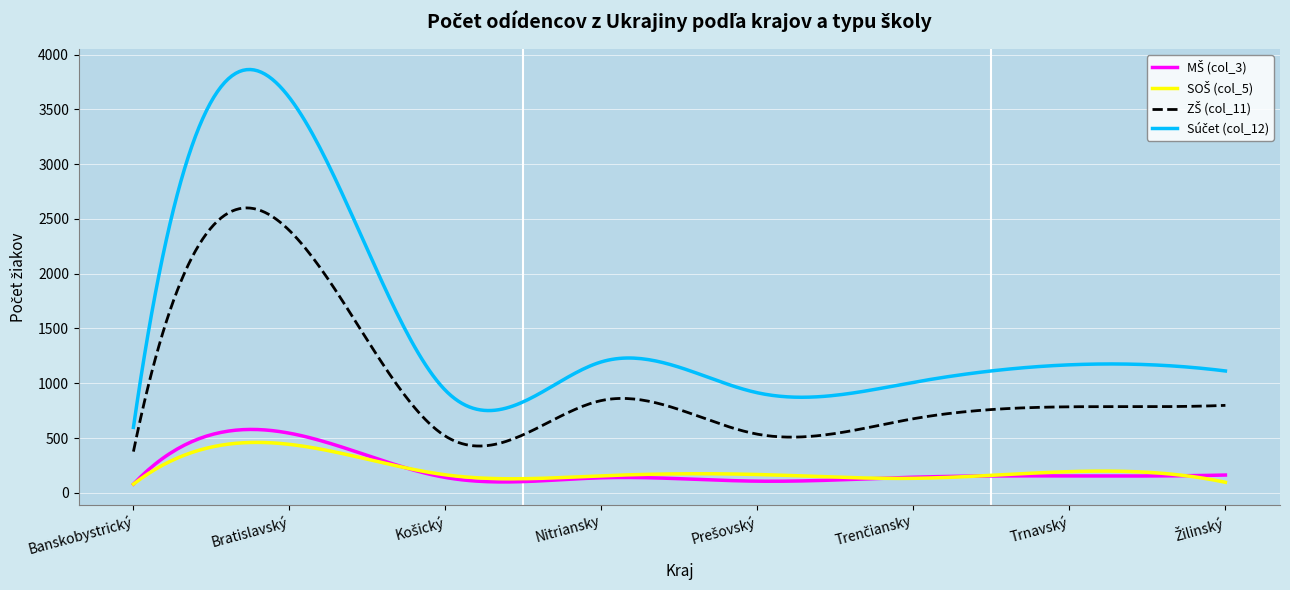

How many lines are shown in the chart?

4